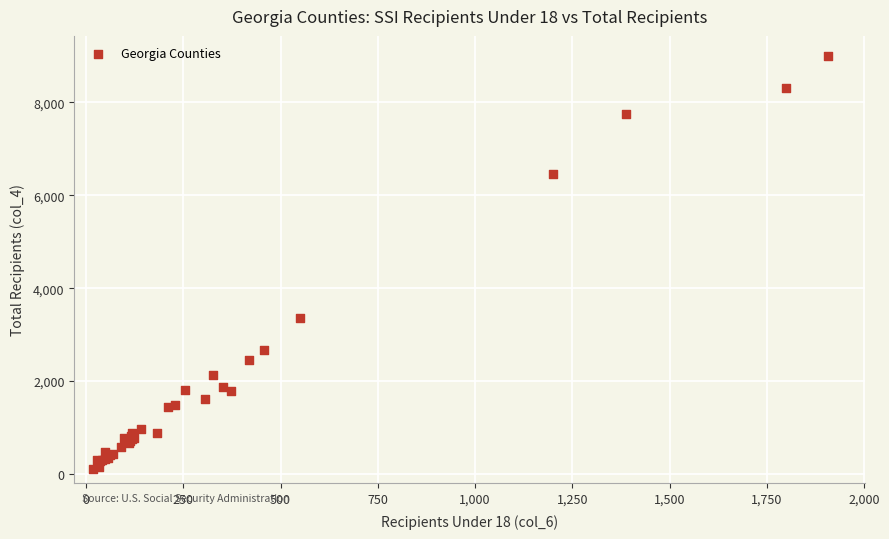

What Y value in the scatter plot is closest to 4550?

3354